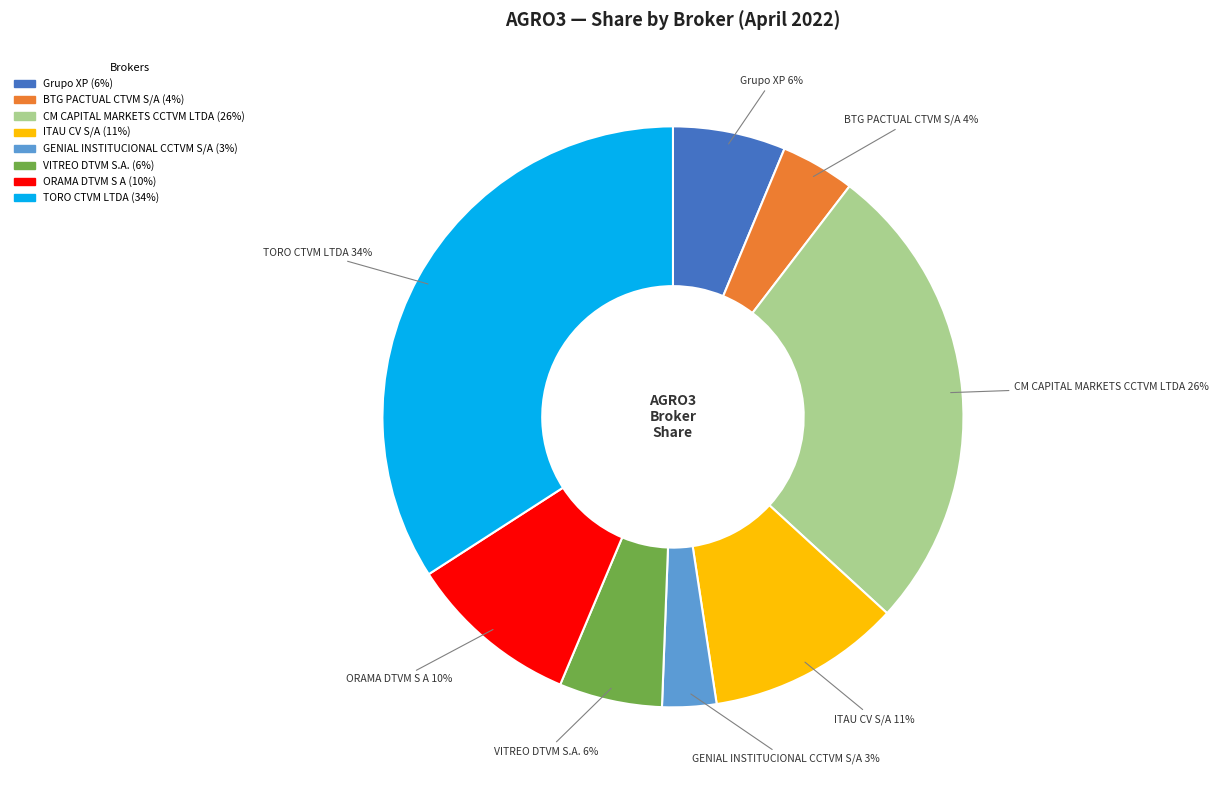

To the nearest percent, what portion does ORAMA DTVM S A represent?

10%